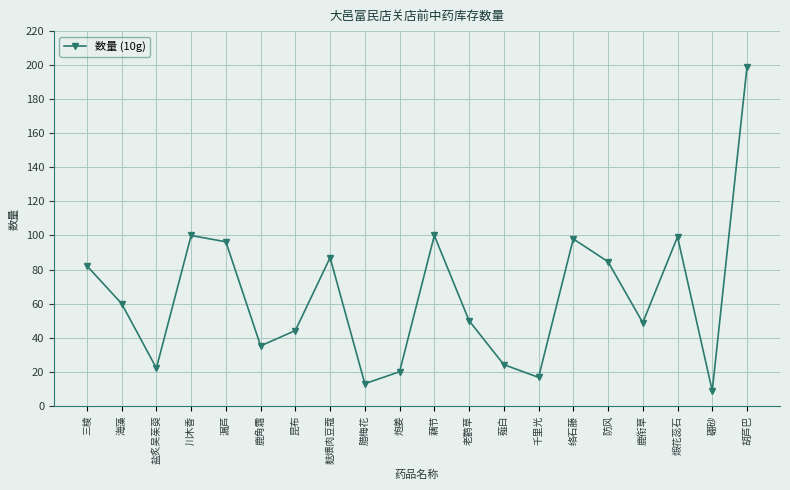

What is the sum of the values at 漏芦 and 藕节?

196.3